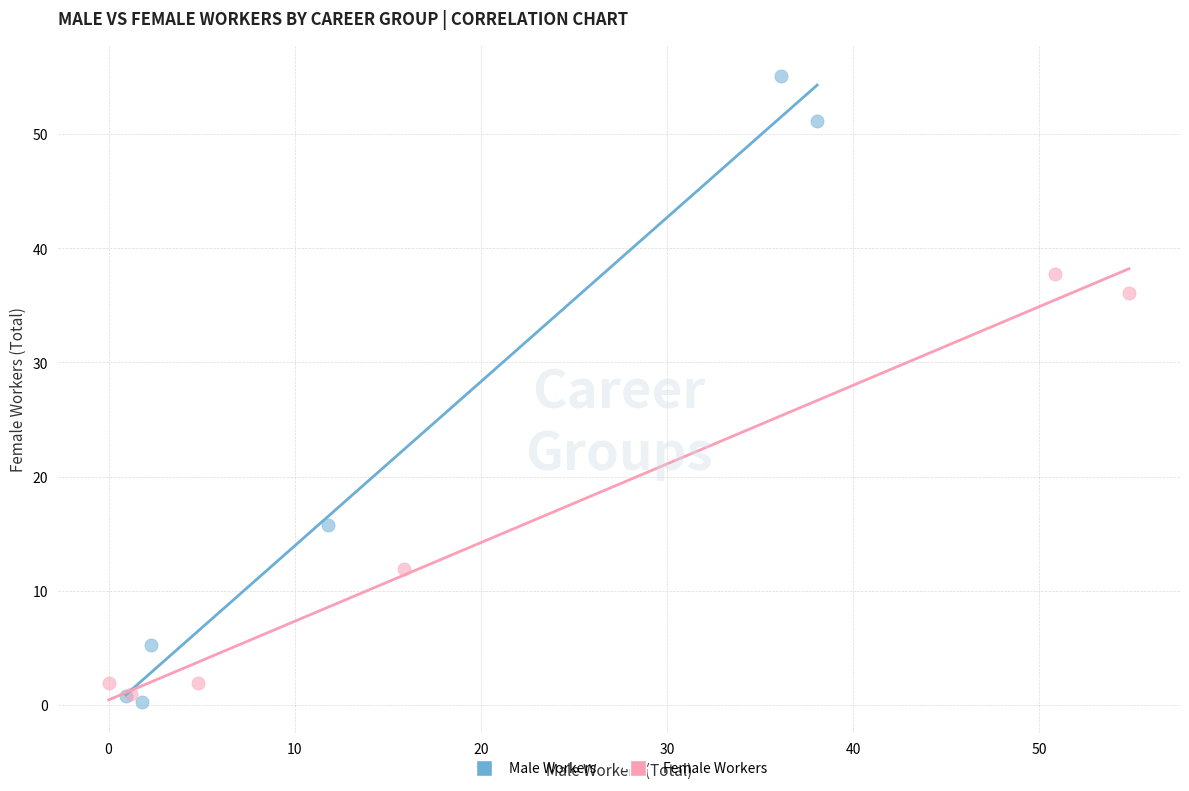

Which series reaches the maximum Y coordinate?

Male Workers